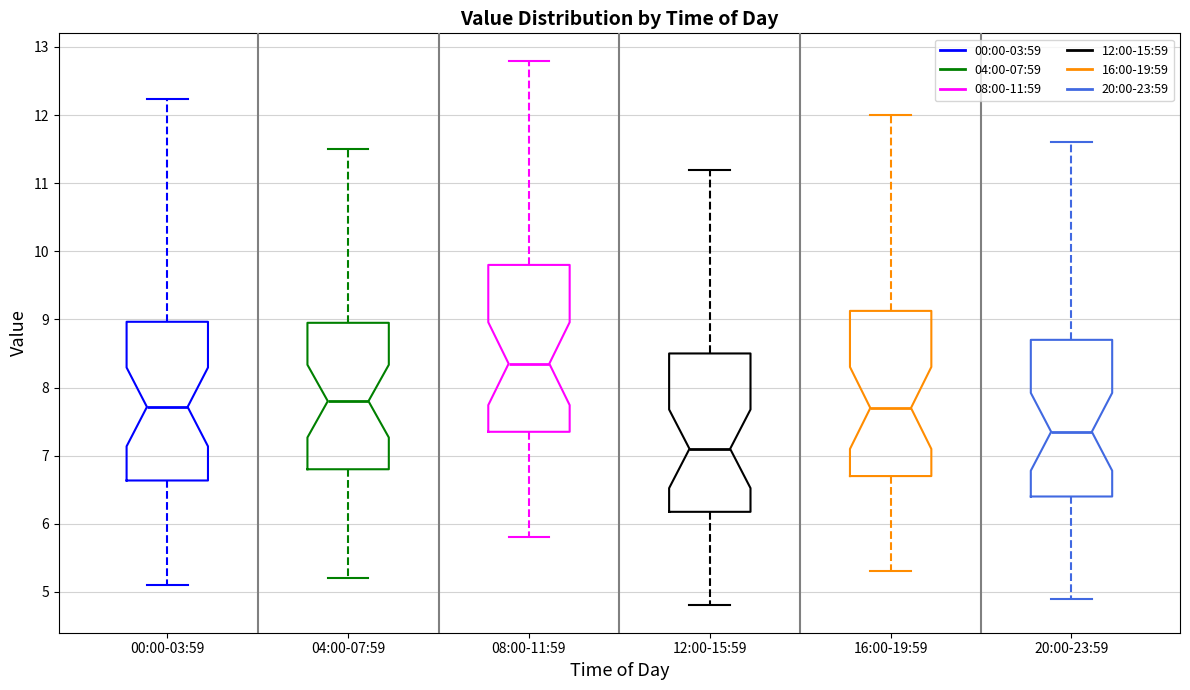

Where does the lower whisker of the box for 04:00-07:59 end on the y-axis? The values are not printed on the chart, so give them approximately, as read against the axis.

5.2